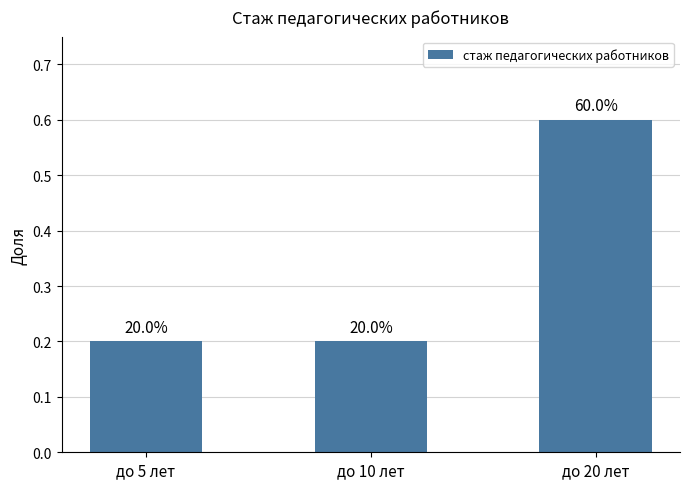

What is the value of the 2nd bar from the left?

0.2